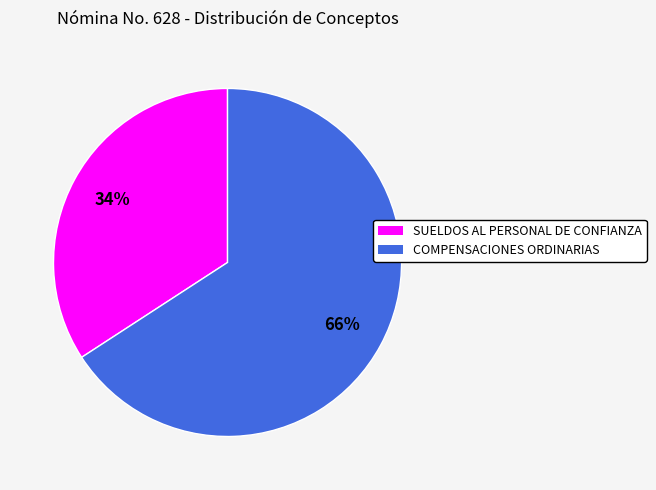

Which slice is the largest?

COMPENSACIONES ORDINARIAS